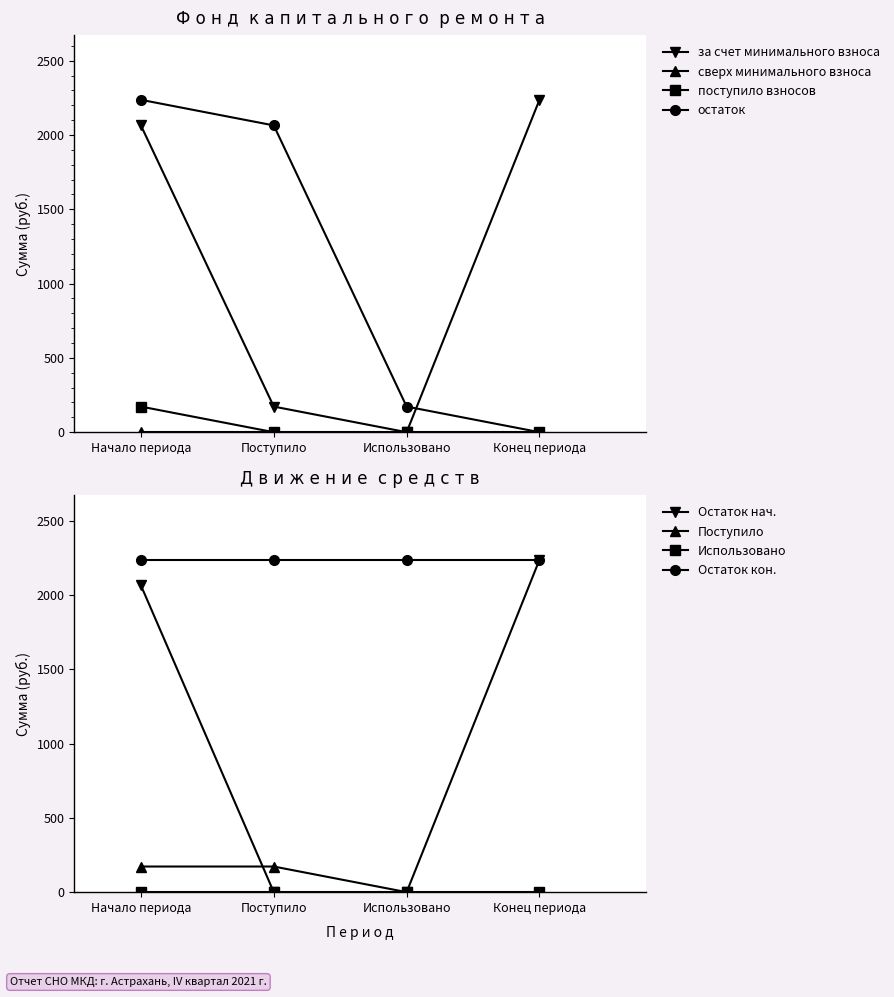

How many interior local valleys does the за счет минимального взноса series have?

1